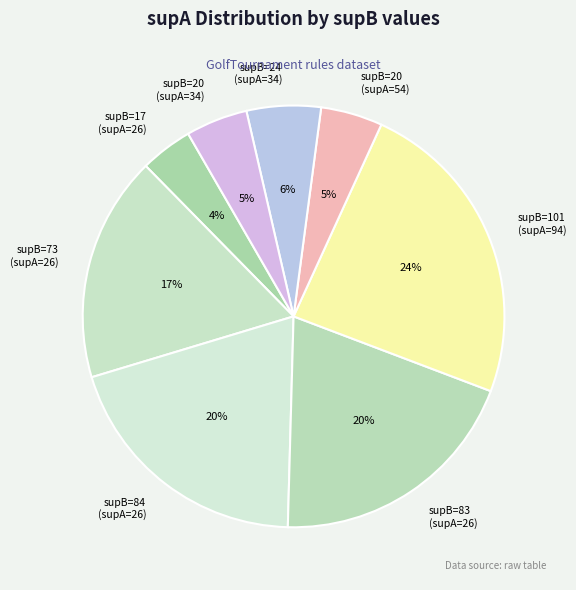

Is the sum of supB=17 (supA=26) and supB=84 (supA=26) greater than half?

No